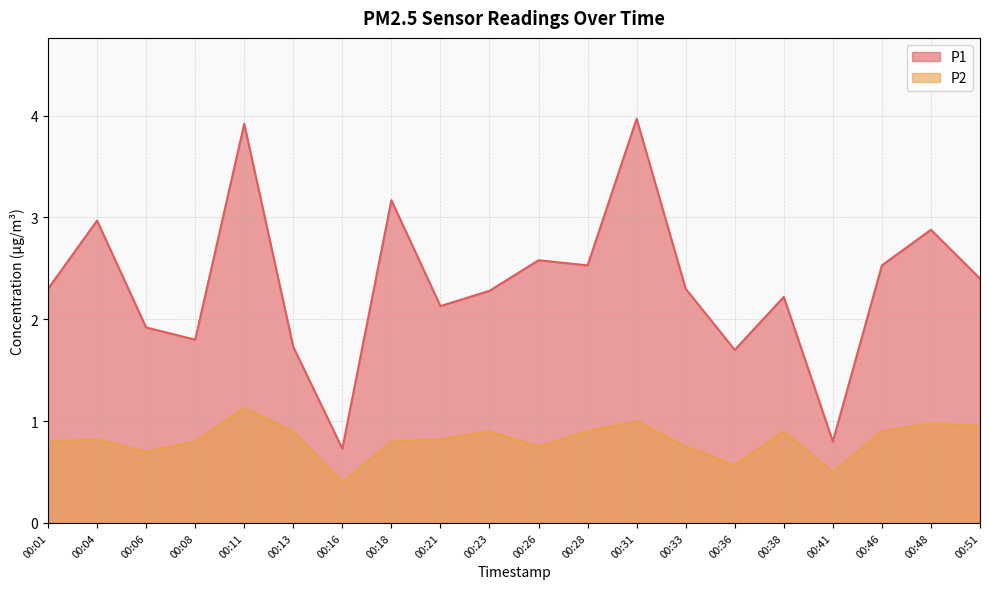

True or false: P2 and P1 cross at least once.

False